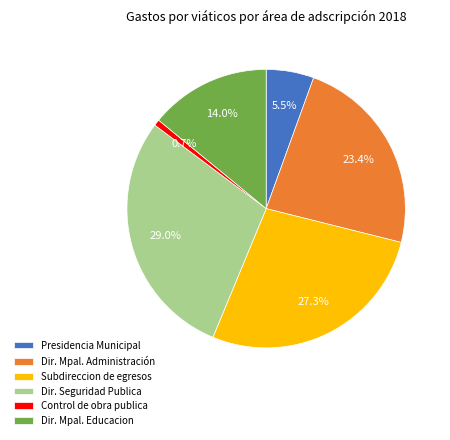

Combined, do Control de obra publica and Dir. Mpal. Administración account for over 50%?

No